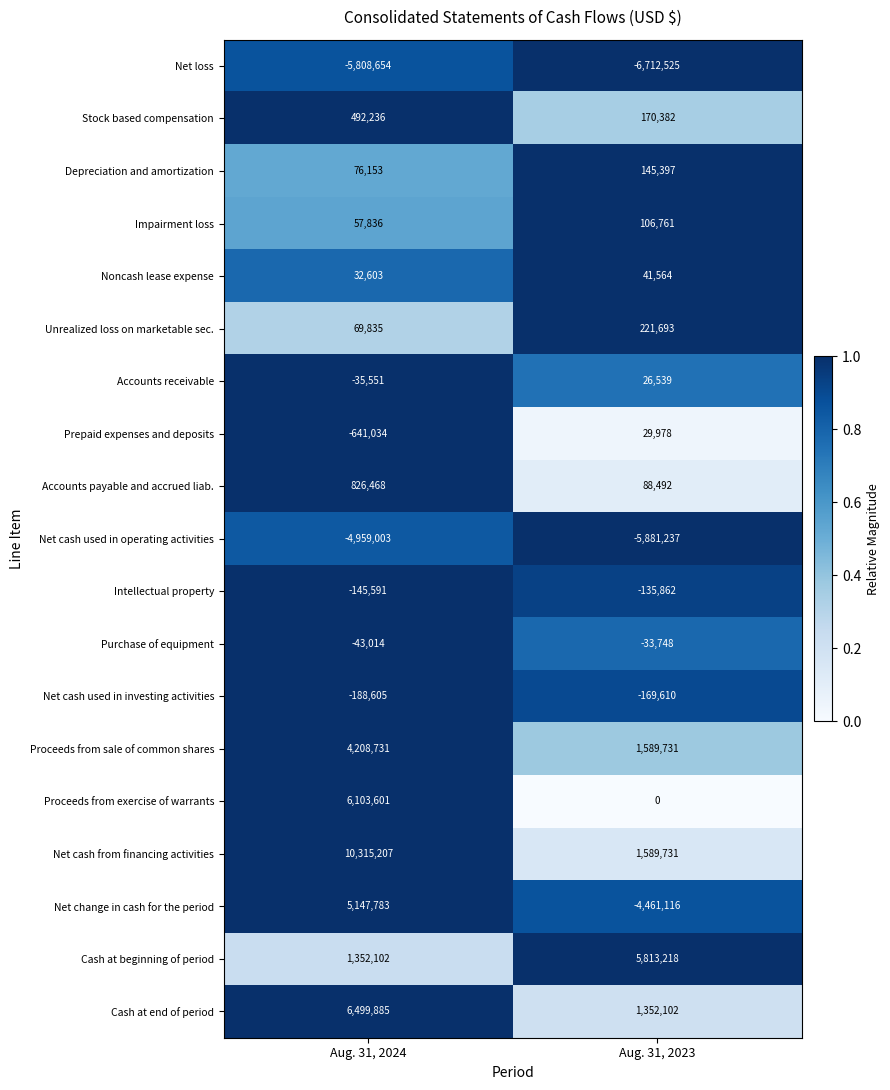

Is it true that Net cash used in investing activities equals -188605 at Aug. 31, 2024?

True